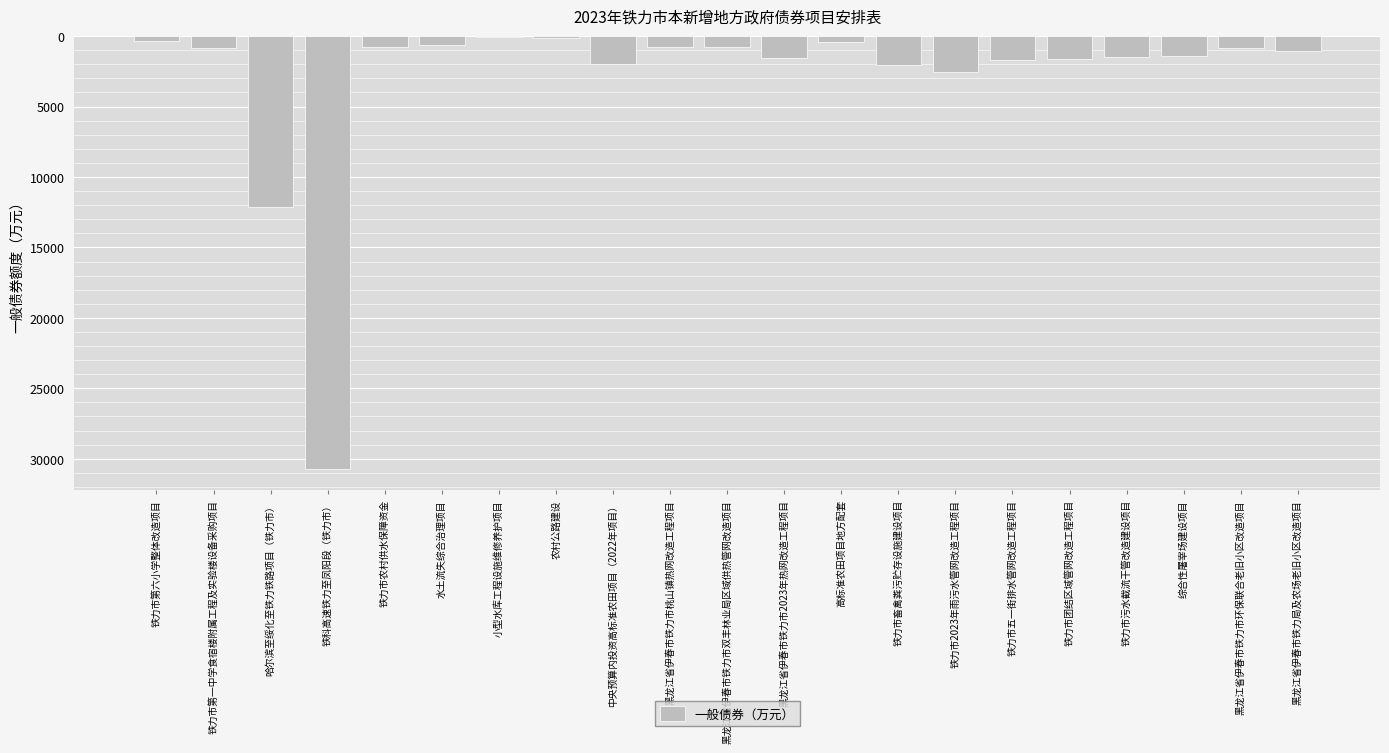

What is the sum of all values?

63819